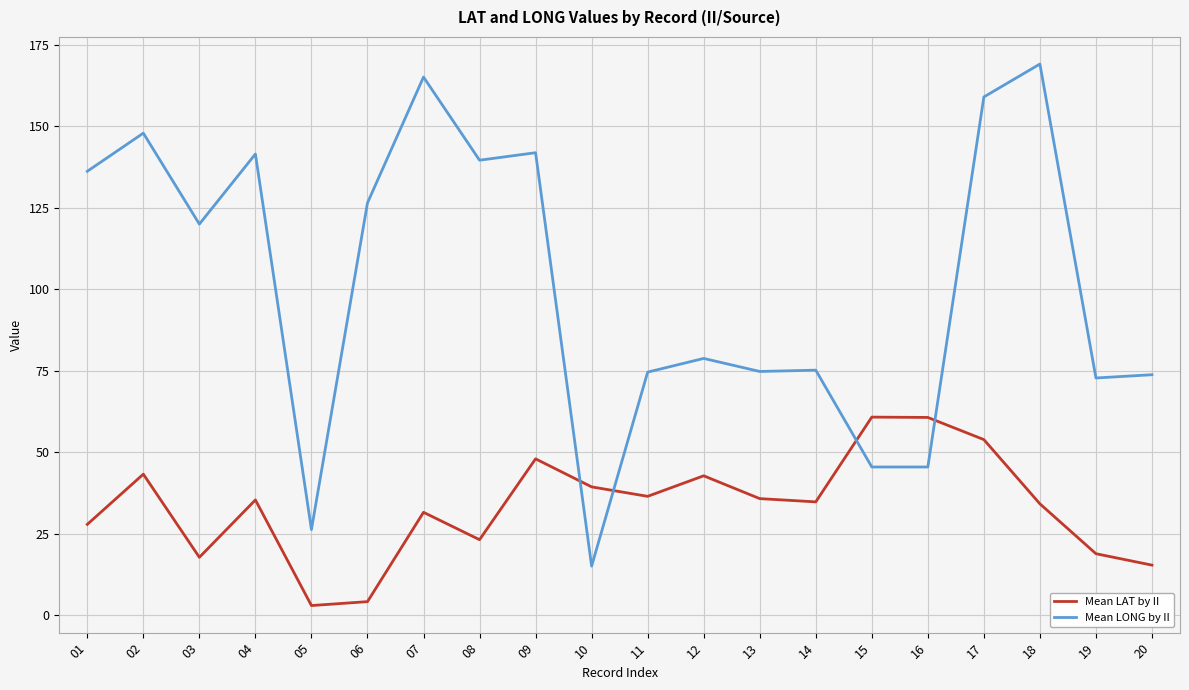

The value of Mean LAT by II at 13 is 35.8. True or false?

True